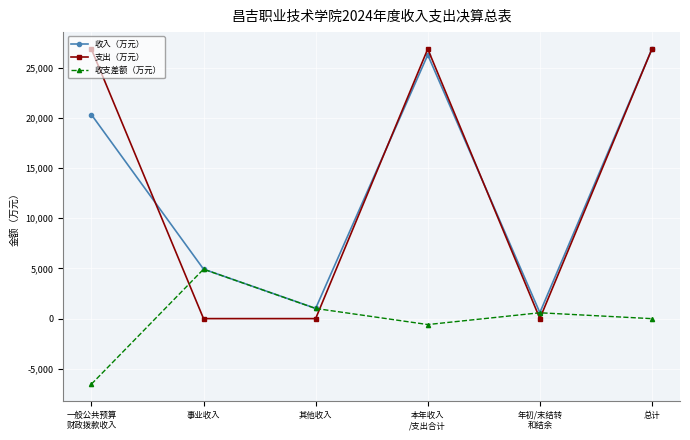

Where does the 收支差额（万元） series first go above 586?

事业收入